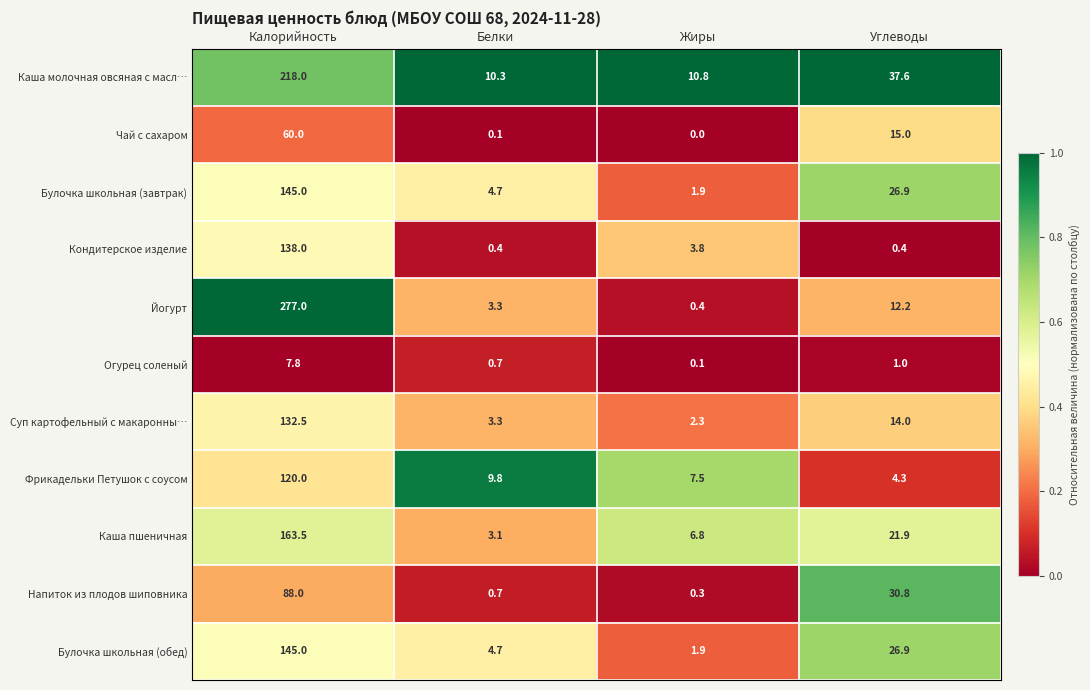

What is the difference between the Огурец соленый values at Калорийность and Белки?

7.1